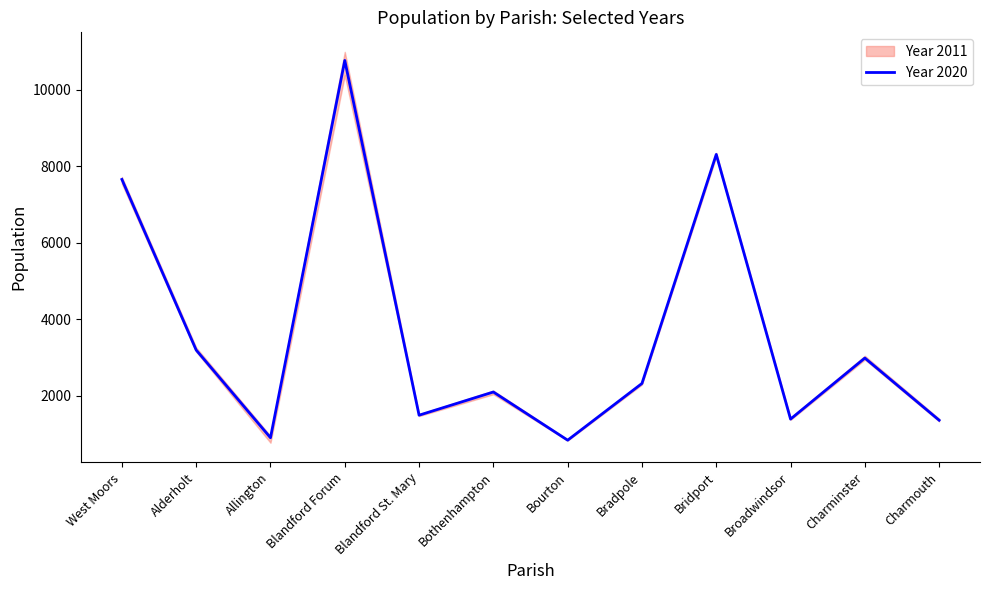

List the labels in order of value, smallest first.

Bourton, Allington, Charmouth, Broadwindsor, Blandford St. Mary, Bothenhampton, Bradpole, Charminster, Alderholt, West Moors, Bridport, Blandford Forum